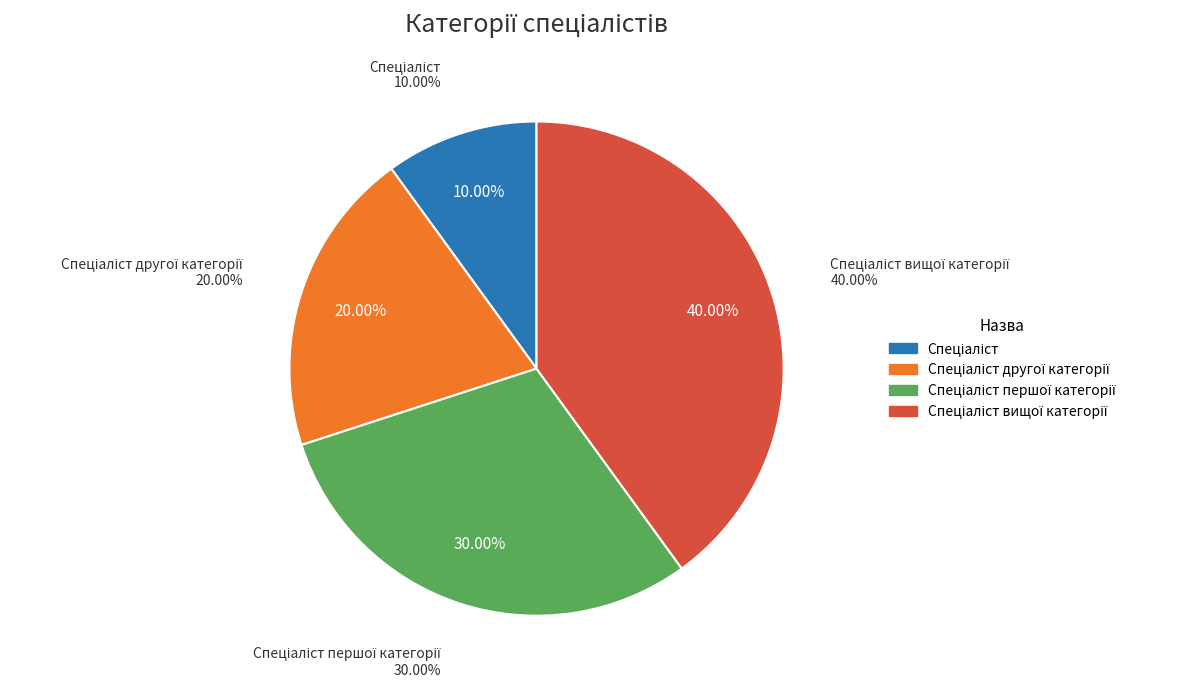

Is there any slice that represents more than half of the pie?

No